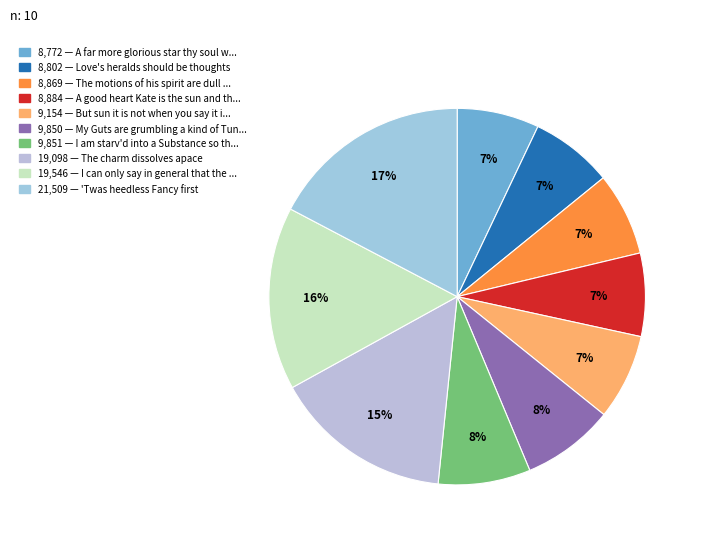

How many segments does this pie chart have?

10